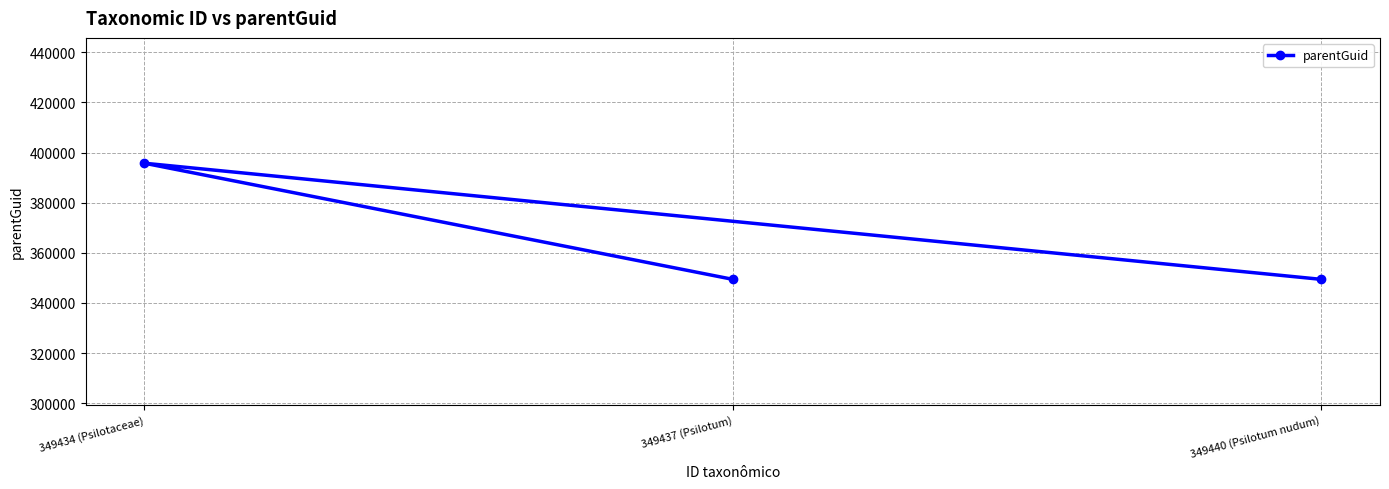

Which label corresponds to the smallest value in the chart?

349437 (Psilotum)